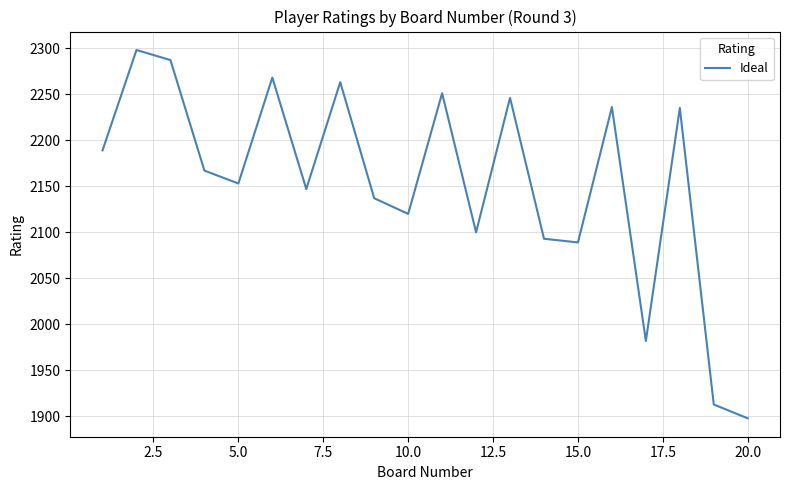

What is the smallest value displayed?

1898